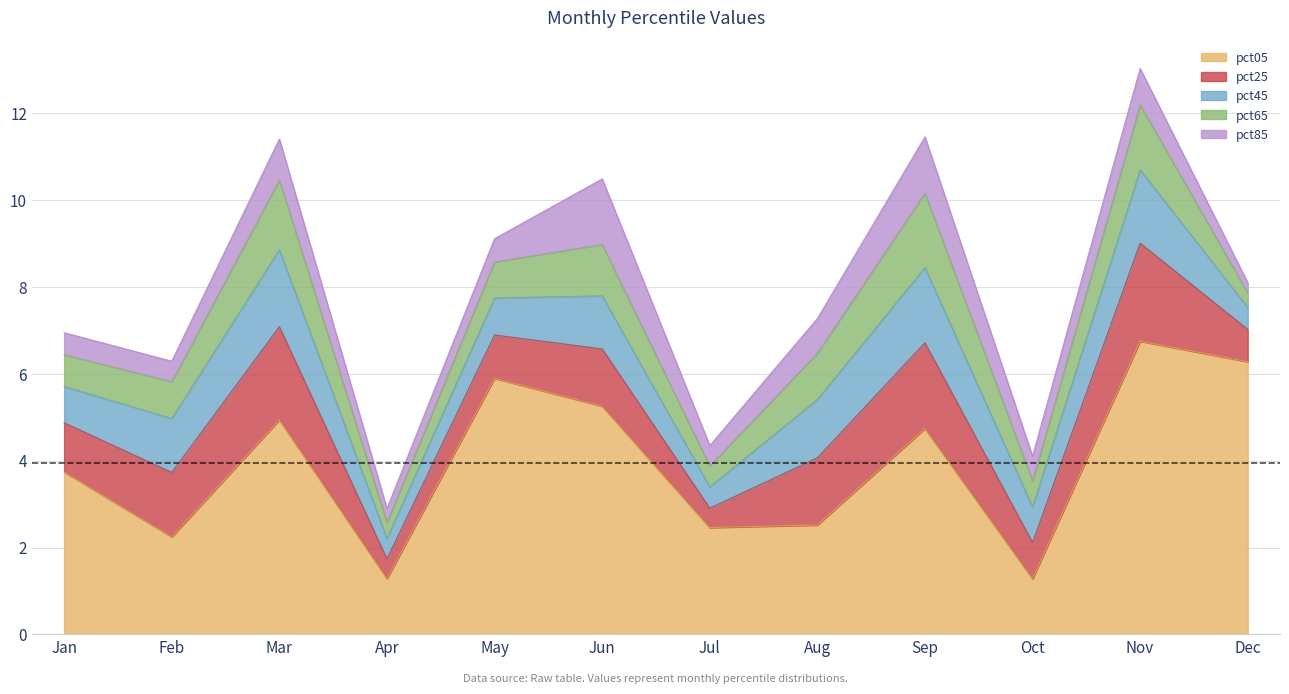

At which label is pct05 closest to 4?

Jan